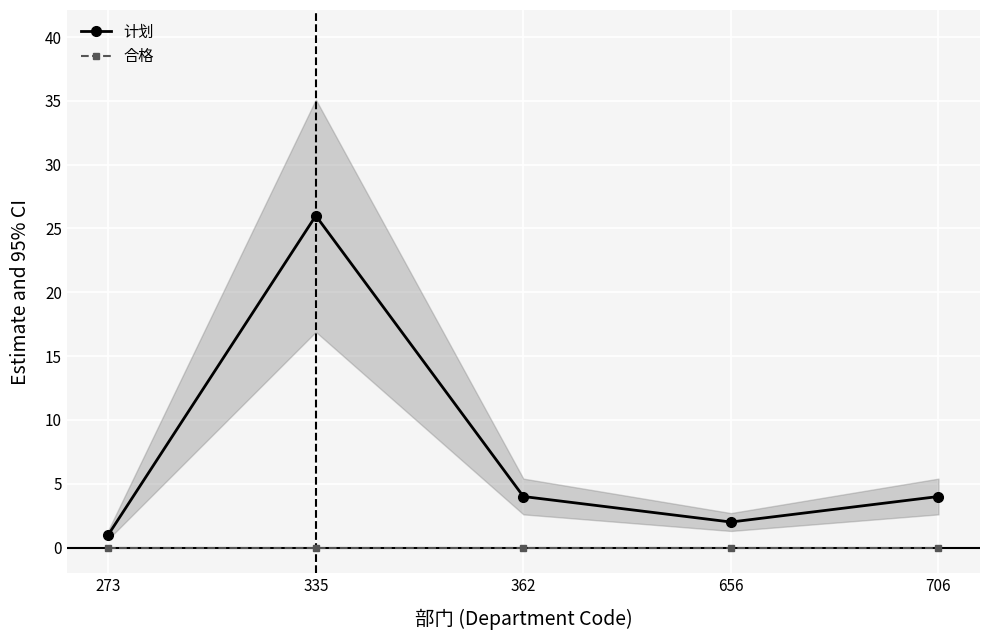

How many lines are shown in the chart?

2